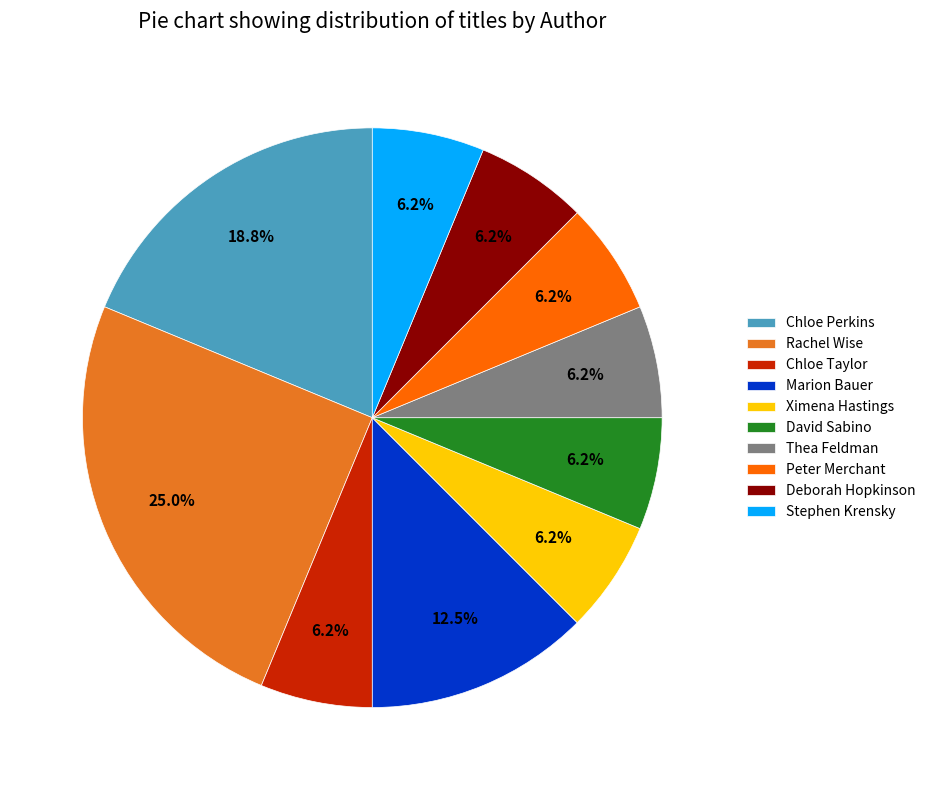

Between Thea Feldman and Rachel Wise, which is larger?

Rachel Wise